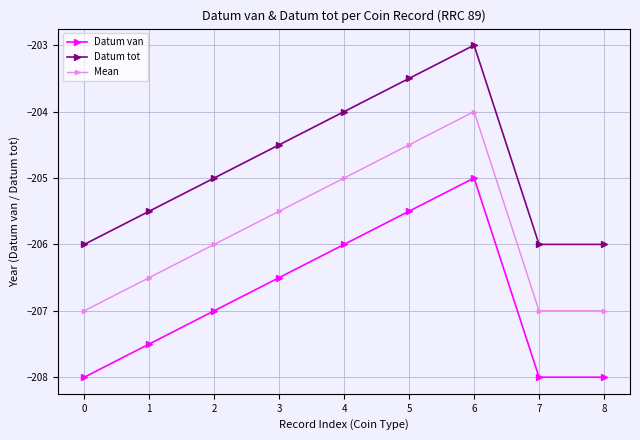

True or false: Mean and Datum van cross at least once.

False